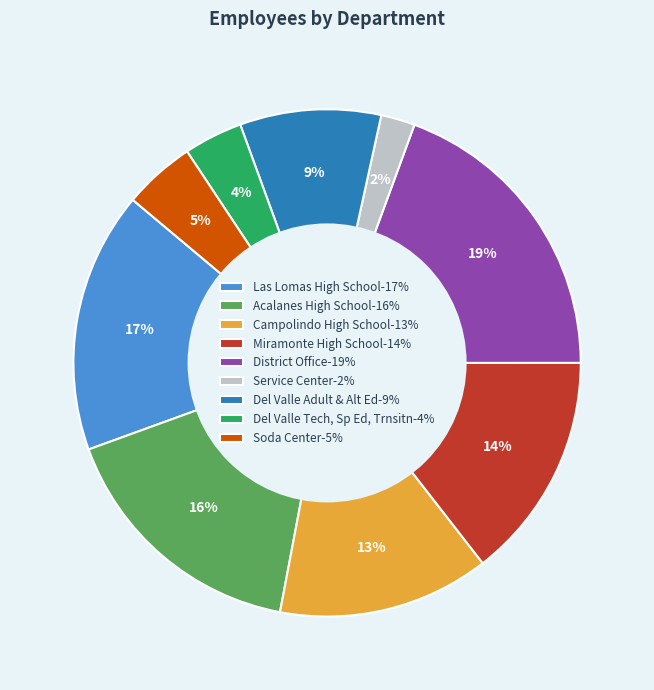

True or false: Acalanes High School accounts for 16% of the total.

True